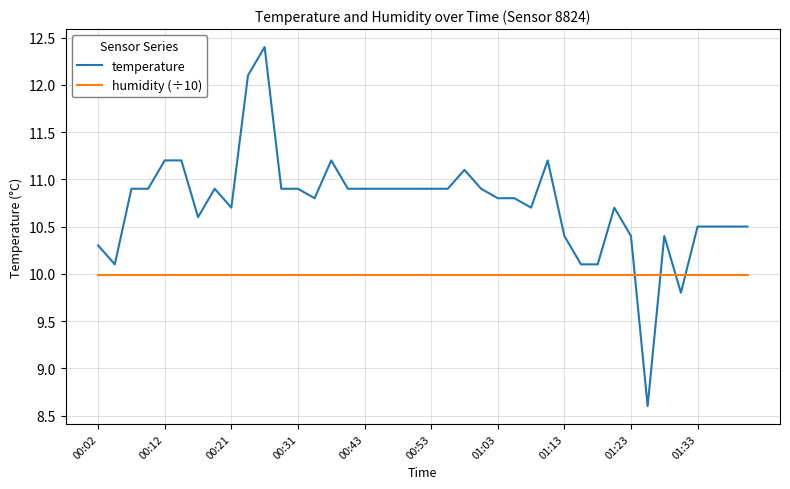

After their last crossing, which series has the higher values: temperature or humidity (÷10)?

temperature